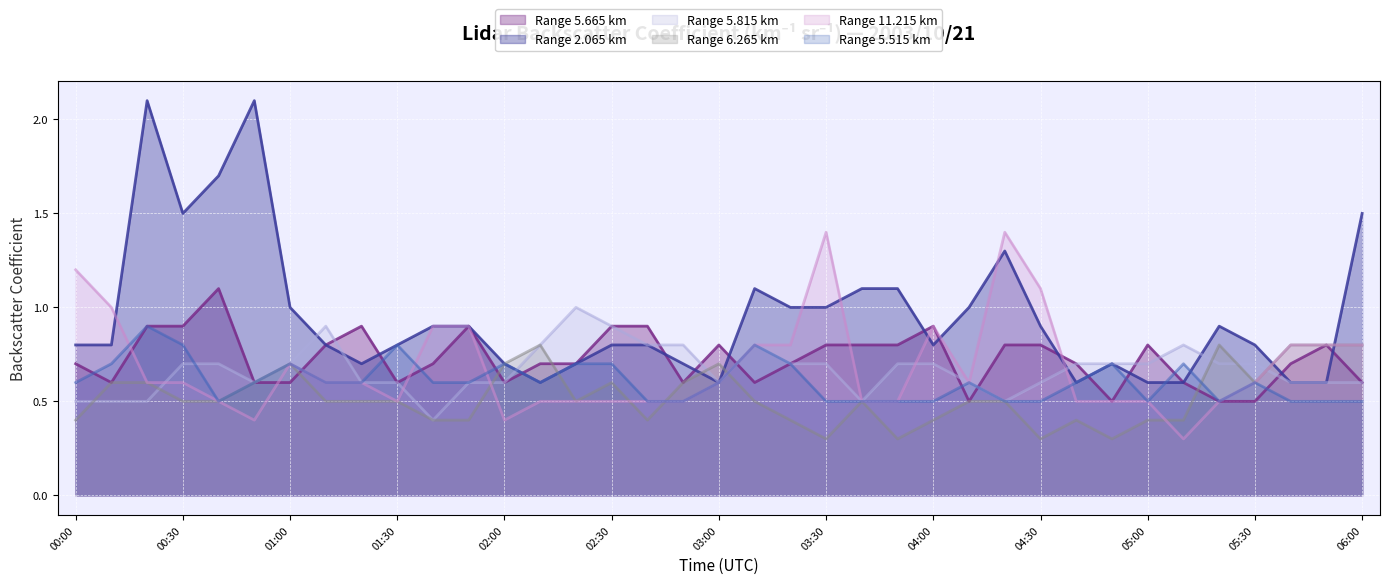

What position from the left is 00:30?

4